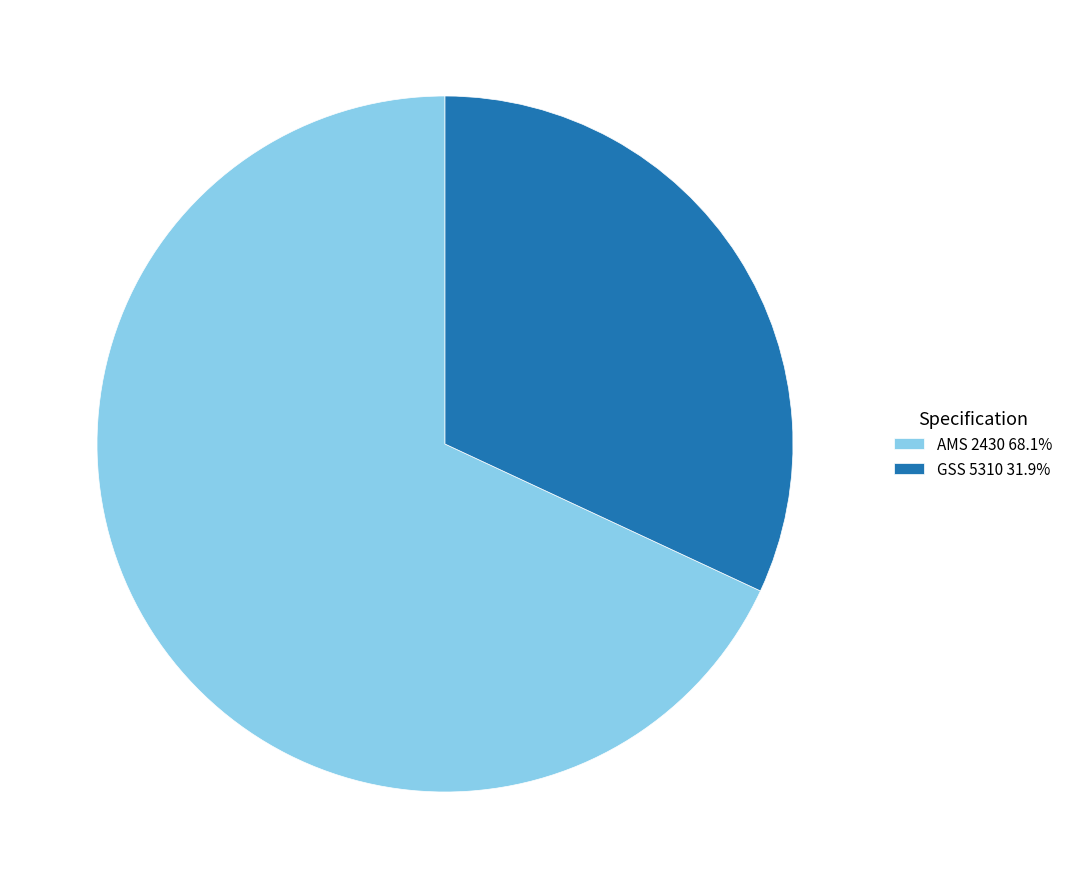

How many slices are in this pie chart?

2